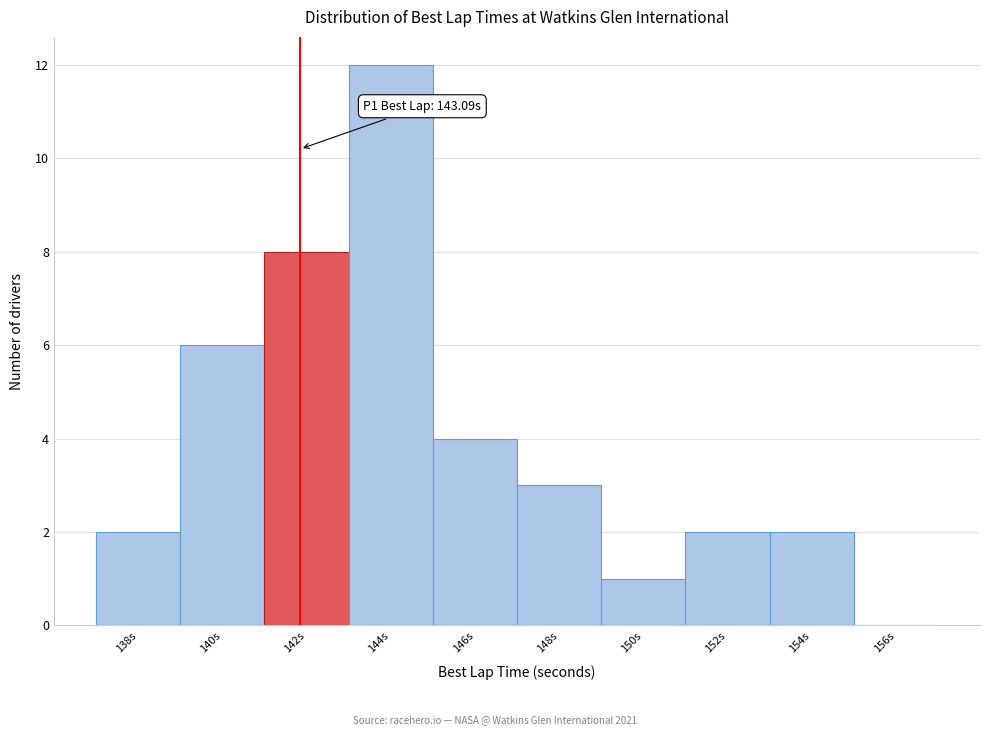

Reading left to right, list all the values displayed in this chart.

138s=2	140s=6	142s=8	144s=12	146s=4	148s=3	150s=1	152s=2	154s=2	156s=0